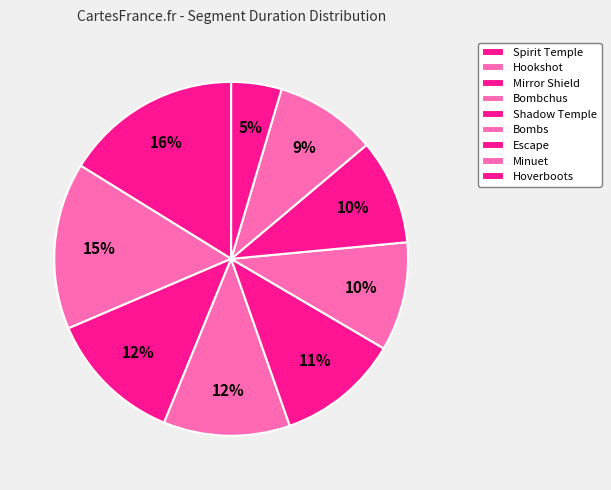

How many segments does this pie chart have?

9